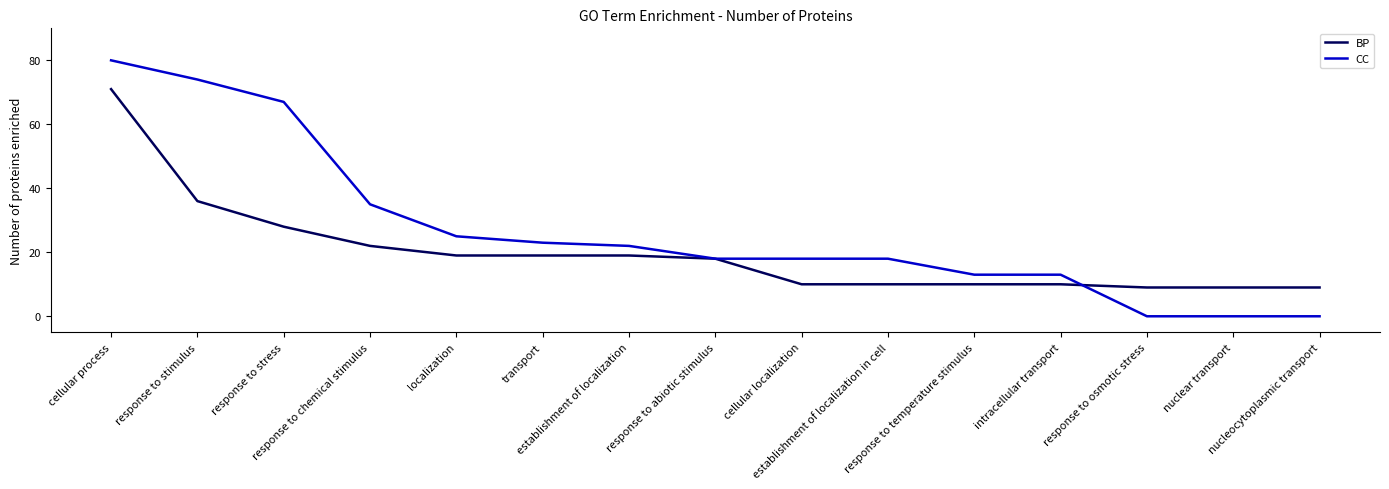

True or false: CC has a value of 5 at intracellular transport.

False